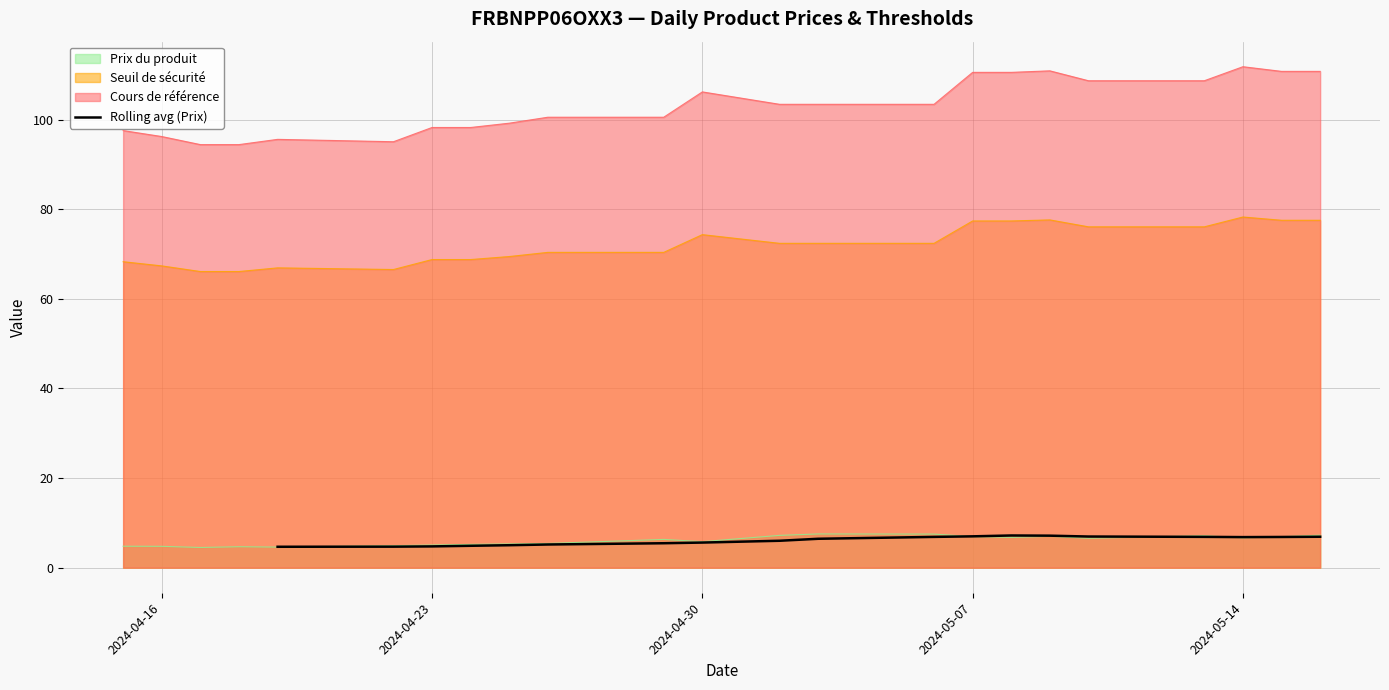

How many data points are less than 6?

8